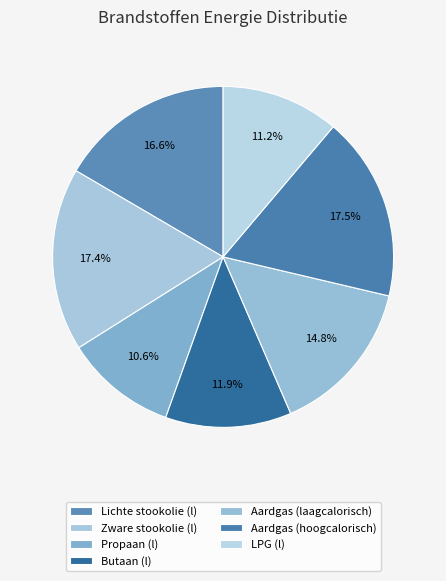

Does LPG (l) account for over 50% of the chart?

No